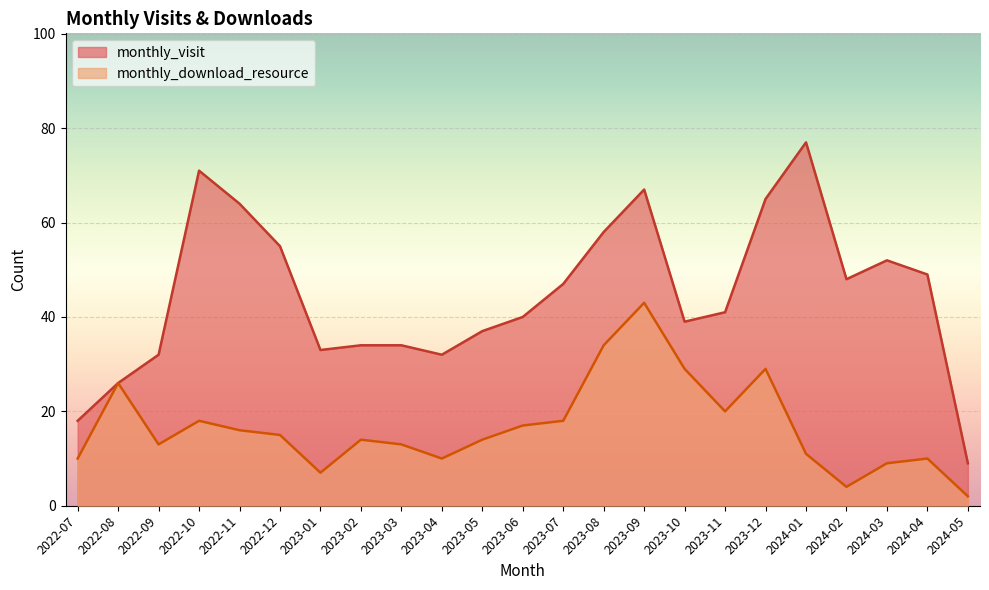

What is the minimum value for monthly_download_resource?

2